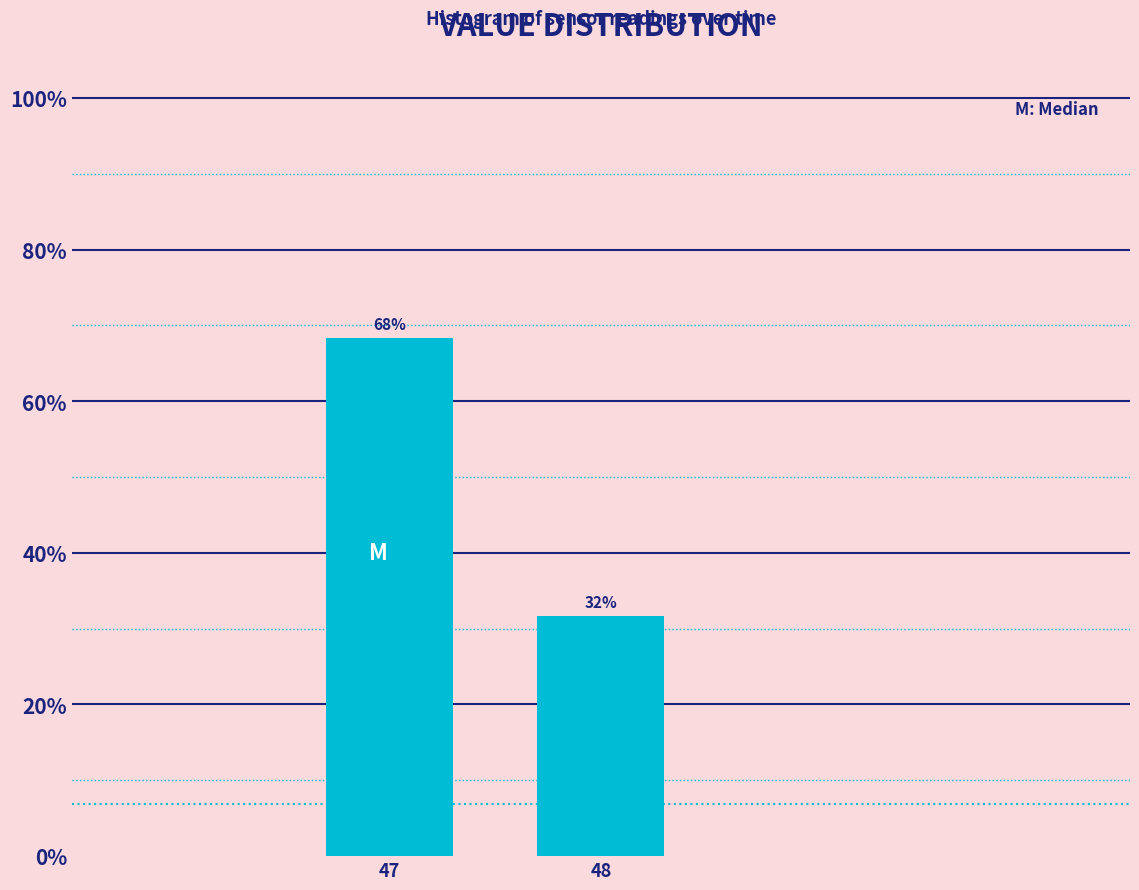

What value does the data have at 48?

31.7